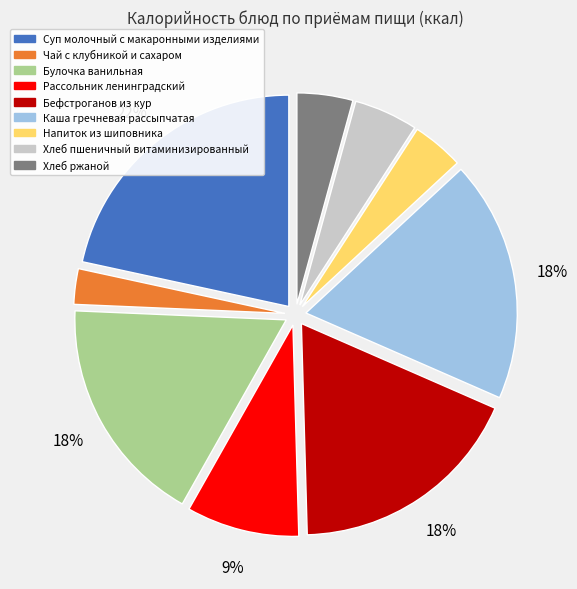

Which has a higher value, Напиток из шиповника or Булочка ванильная?

Булочка ванильная